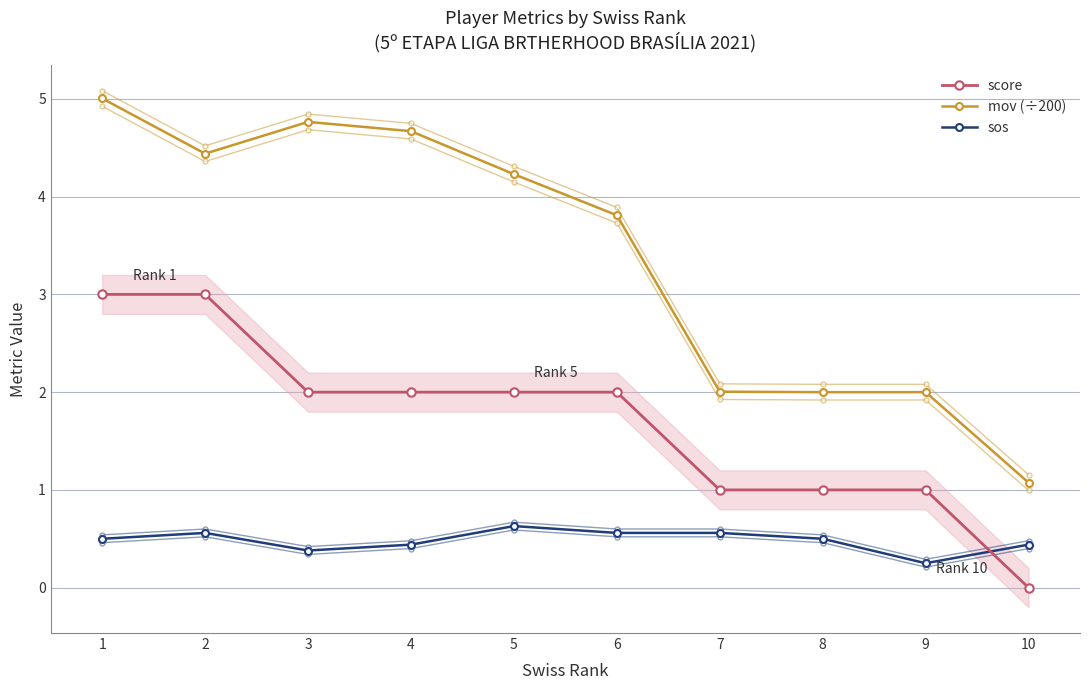

What is the highest value of the sos series?

0.6